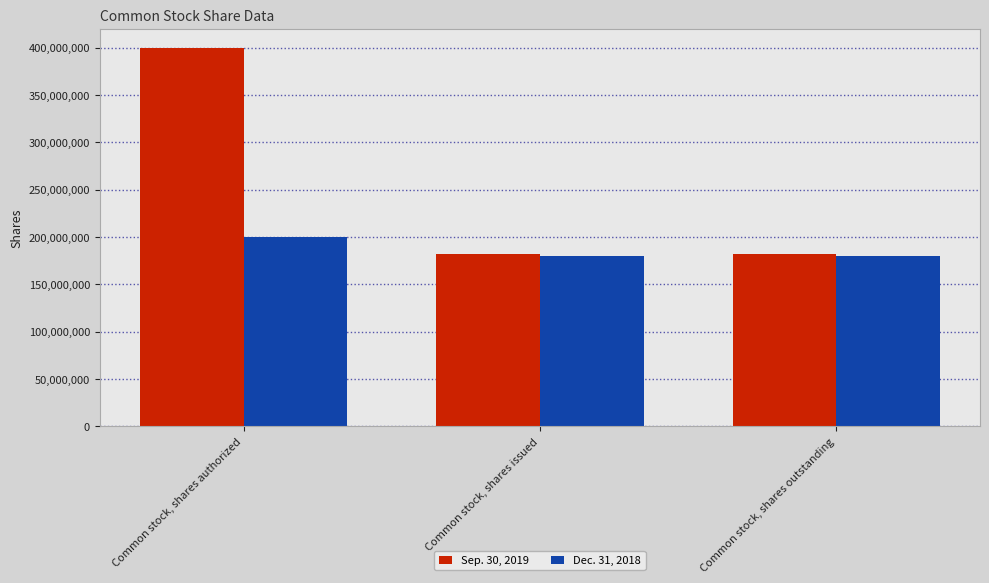

Count the number of categories in the chart.

3